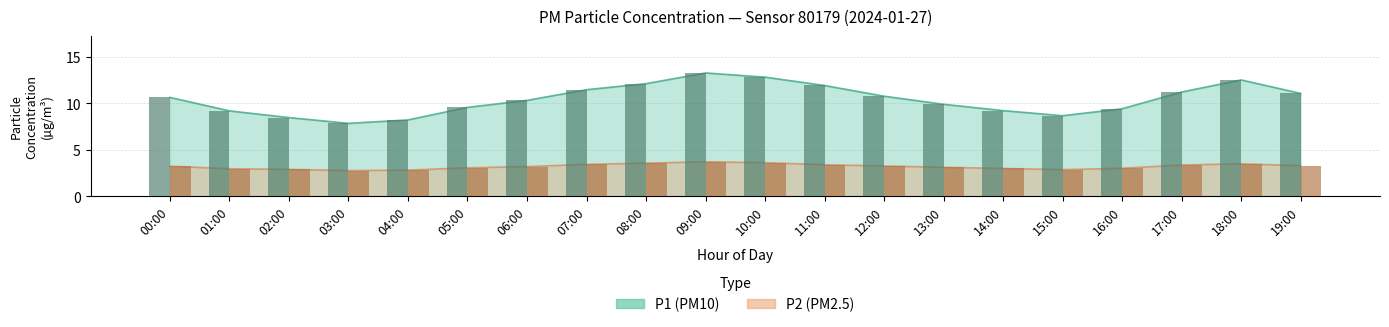

What is the sum of the P2 values at 04:00 and 17:00?

6.2